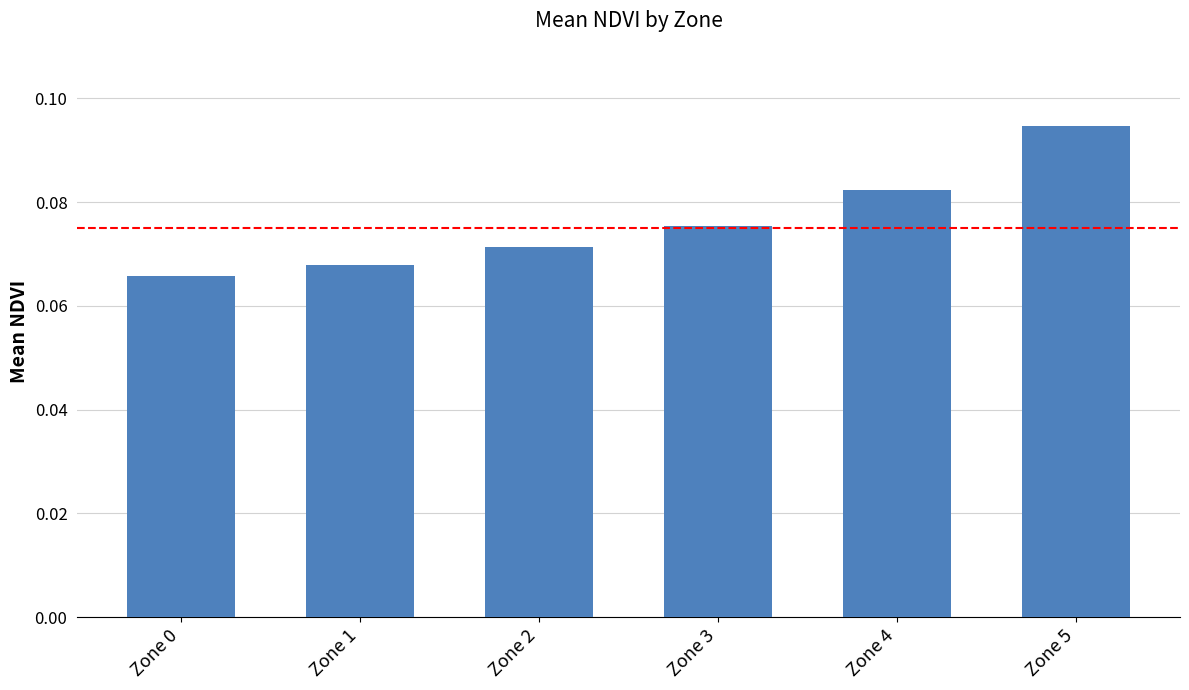

The value at Zone 1 is 0.0. True or false?

False